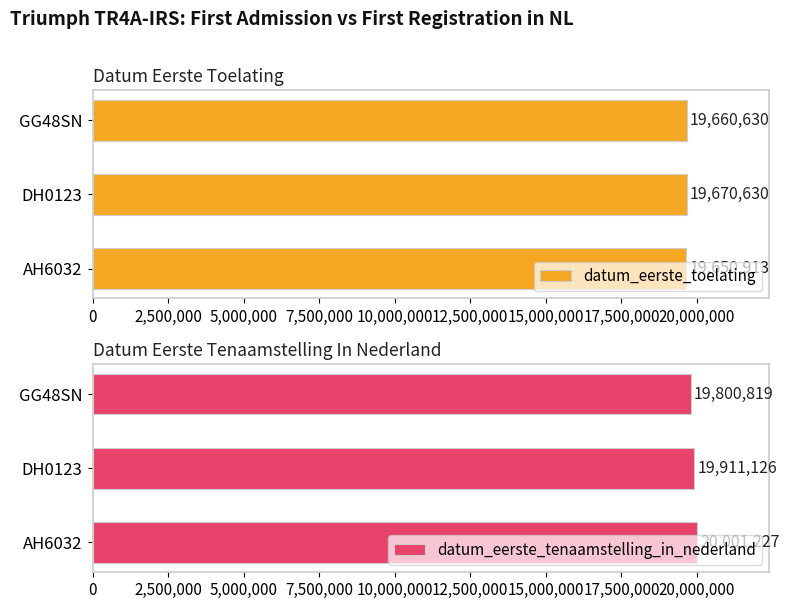

Reading left to right, what are all the values shown in this chart?

datum_eerste_toelating: 19650913	19670630	19660630
datum_eerste_tenaamstelling_in_nederland: 20001227	19911126	19800819